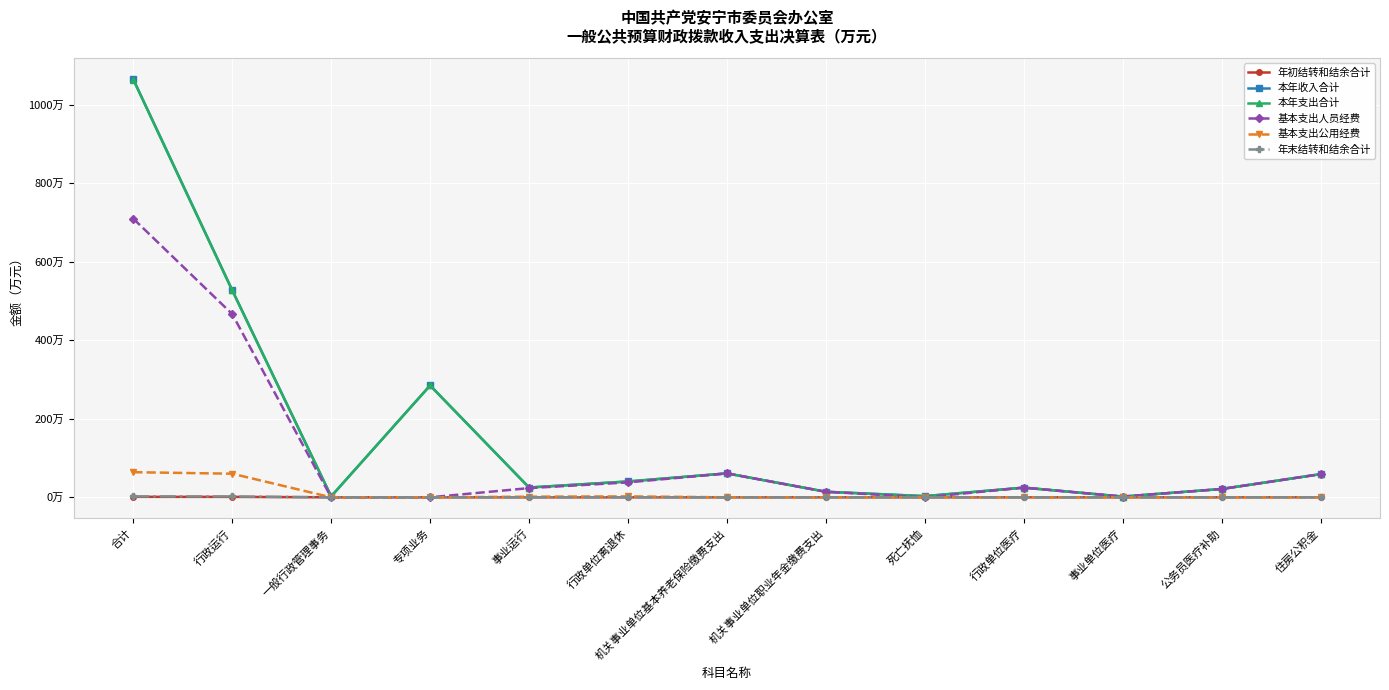

Where does the 基本支出人员经费 series first go above 23?

合计